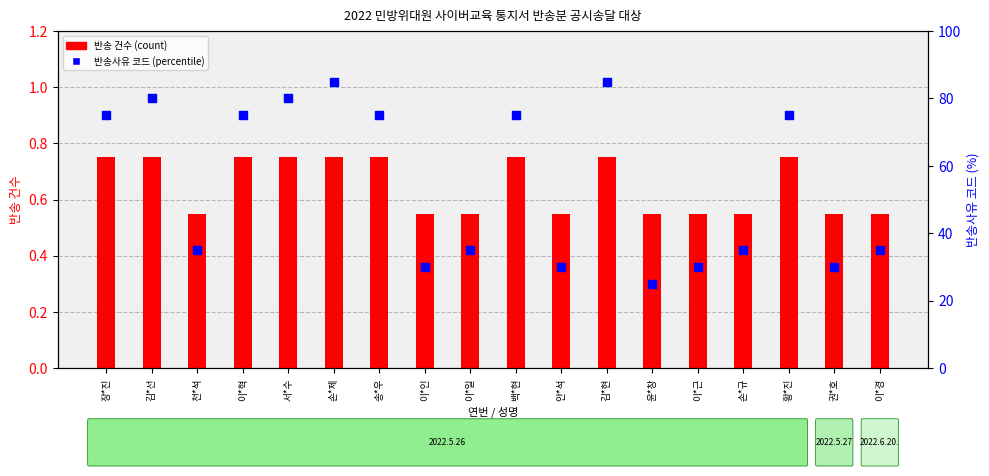

Which series has the largest total across all categories?

반송사유 코드 (percentile)